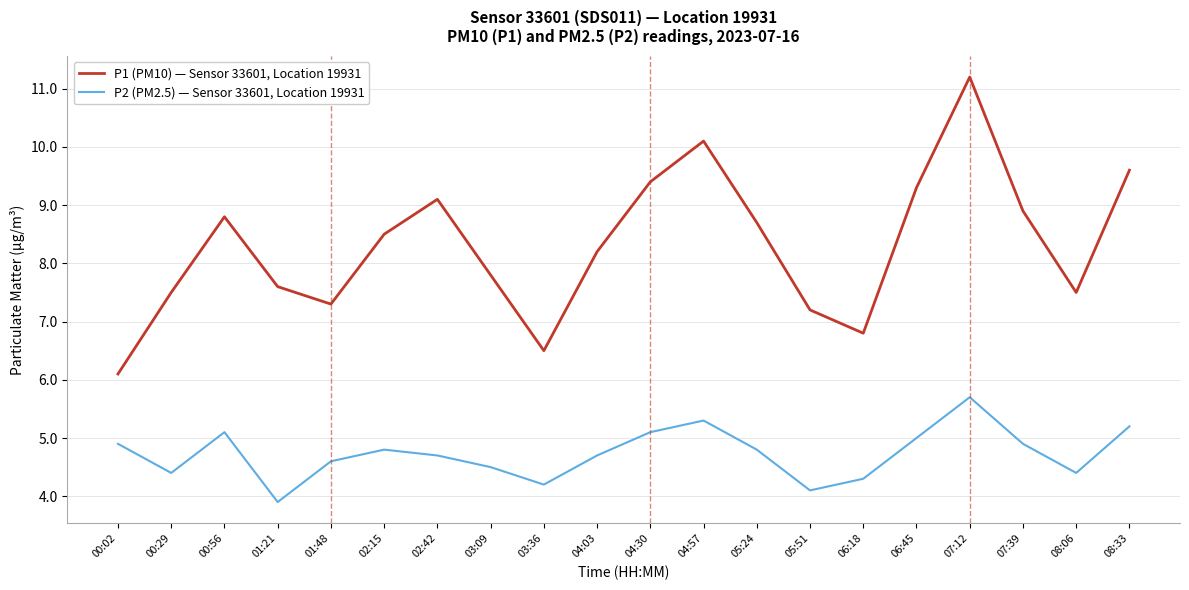

Between 03:36 and 05:51, which series saw the biggest shift?

P1 (PM10) — Sensor 33601, Location 19931